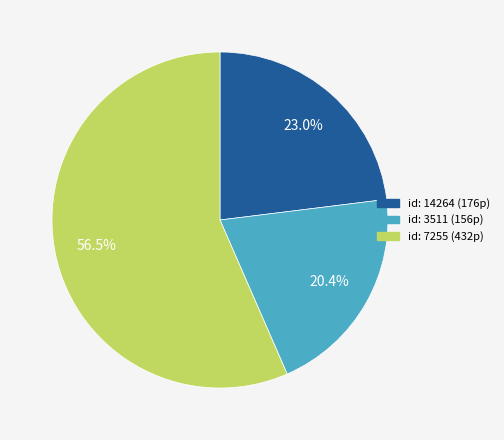

What is the smallest slice in the pie chart?

id: 3511 (156p)